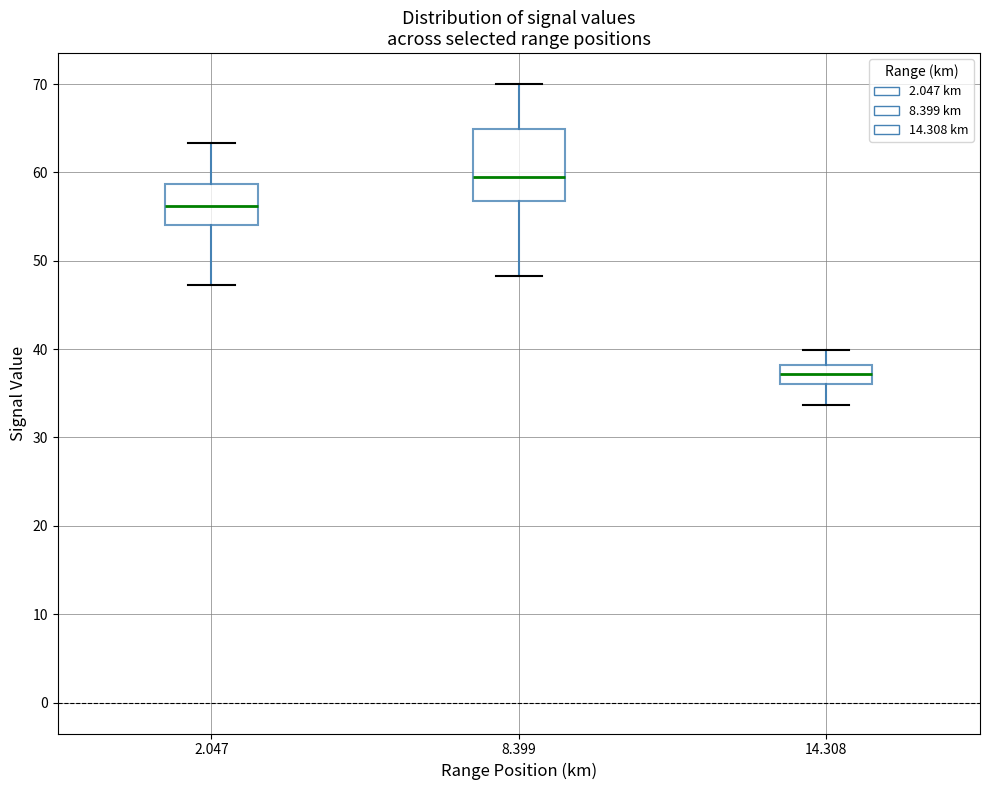

Reading left to right, transcribe this box plot: for each box, give where its median line is, the range the box spans, and where its two whiskers end, as read against the y-axis. The values are not printed on the chart, so give them approximately, as read against the axis.

2.047: median 56, box 54 to 59, whiskers 47 to 63
8.399: median 59, box 57 to 65, whiskers 48 to 70
14.308: median 37, box 36 to 38, whiskers 34 to 40